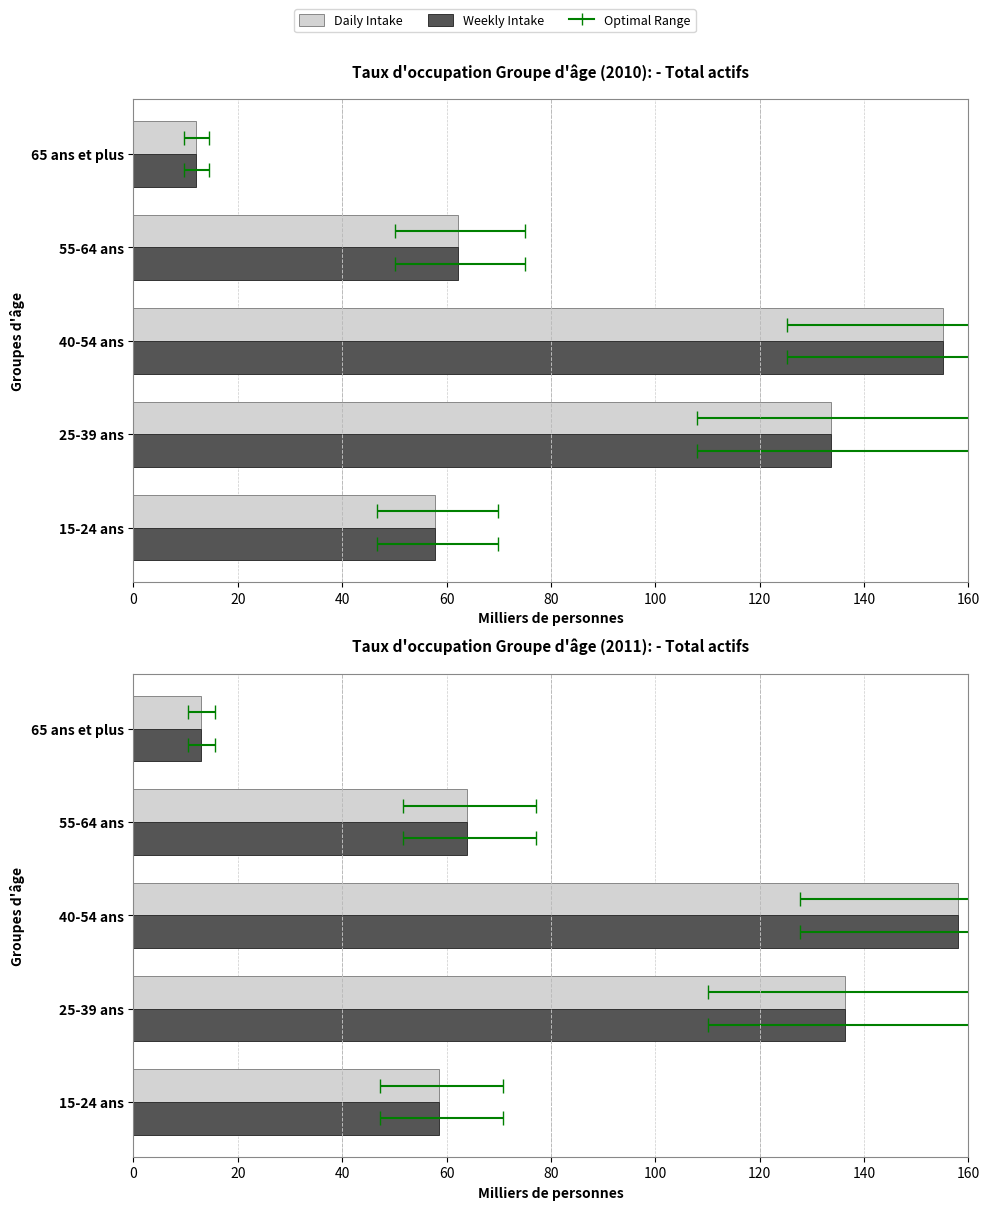

Between 40-54 ans and 65 ans et plus, which series saw the biggest shift?

Daily Intake